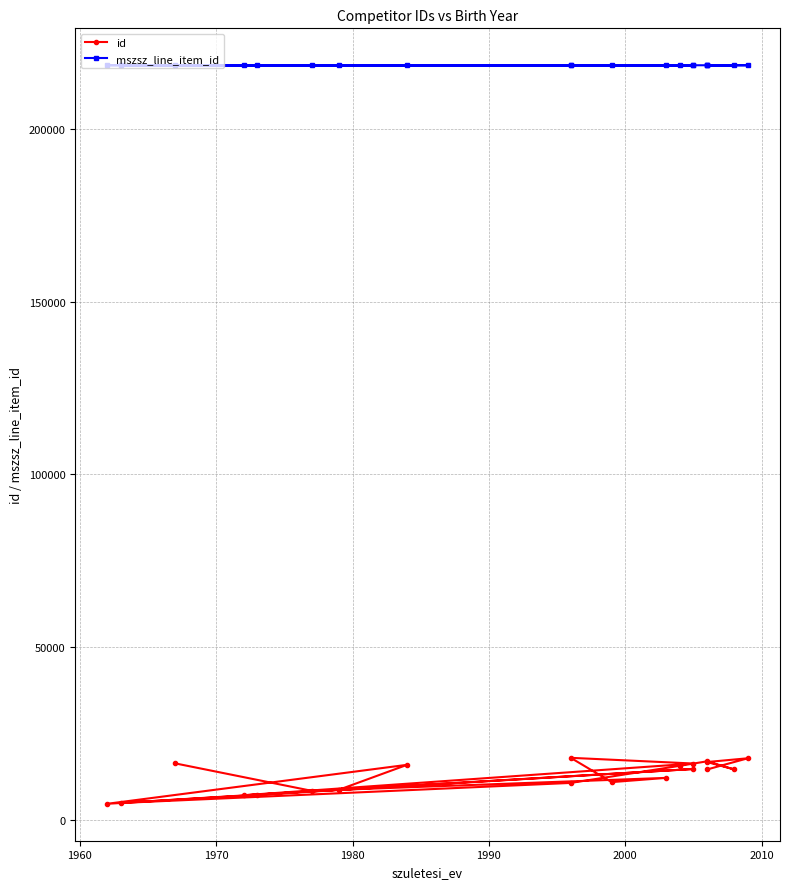

Rank the series by their average value, from highest to lowest.

mszsz_line_item_id, id